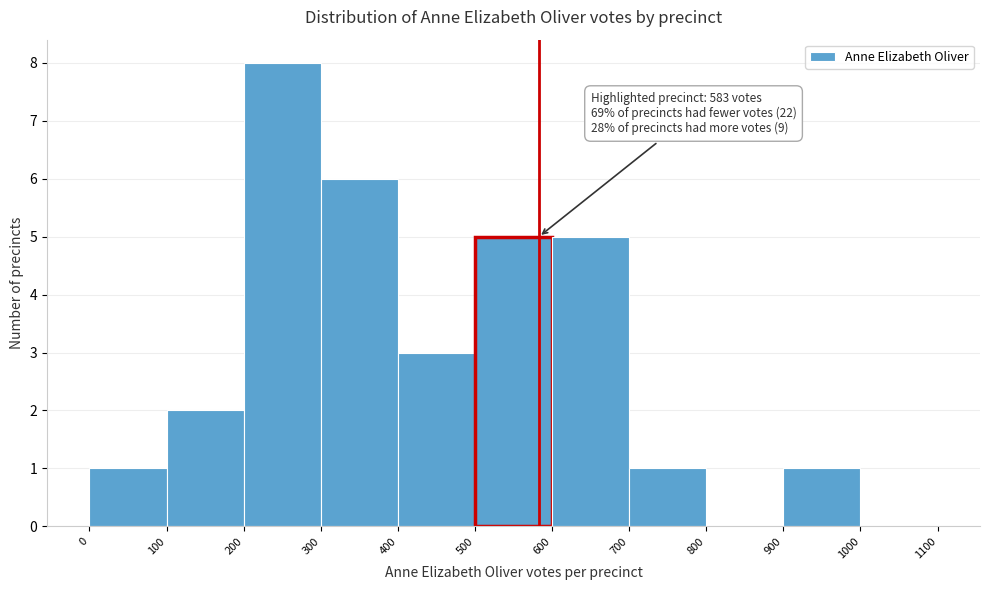

Over which range of the x-axis is the bar tallest?

200 to 300